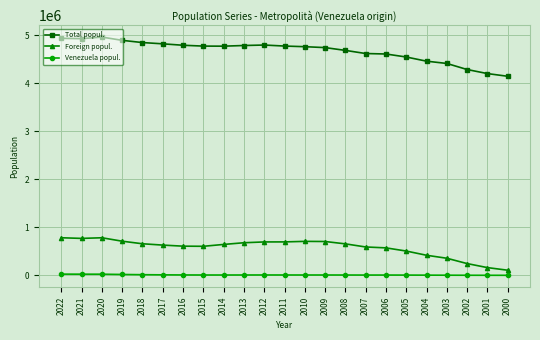

Which series has the largest range (max minus min)?

Total popul.